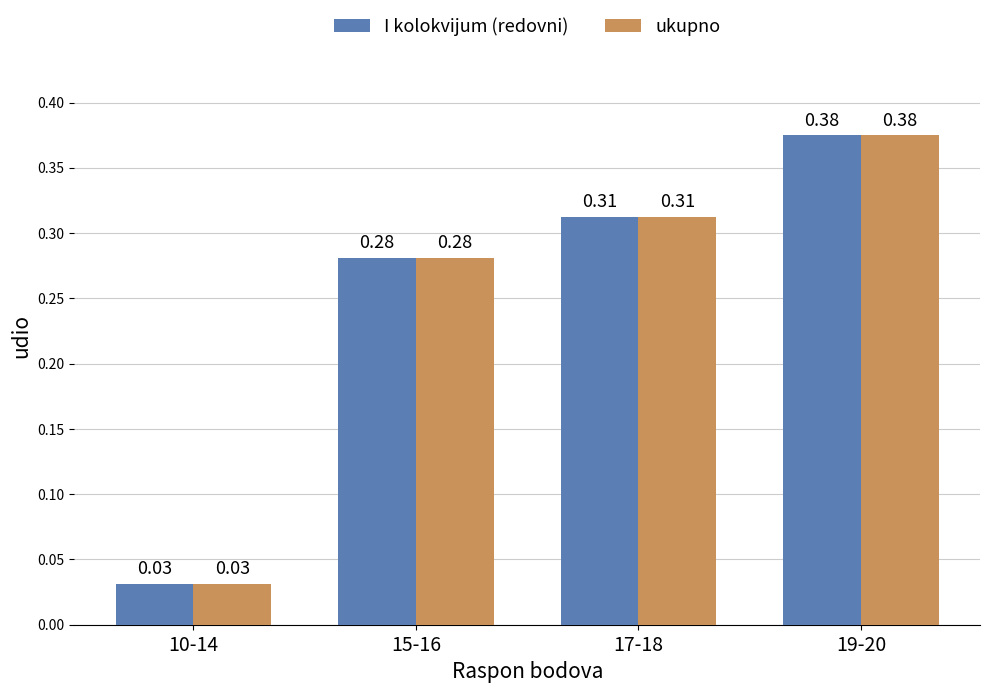

What is the sum of the ukupno values at 15-16 and 17-18?

0.6